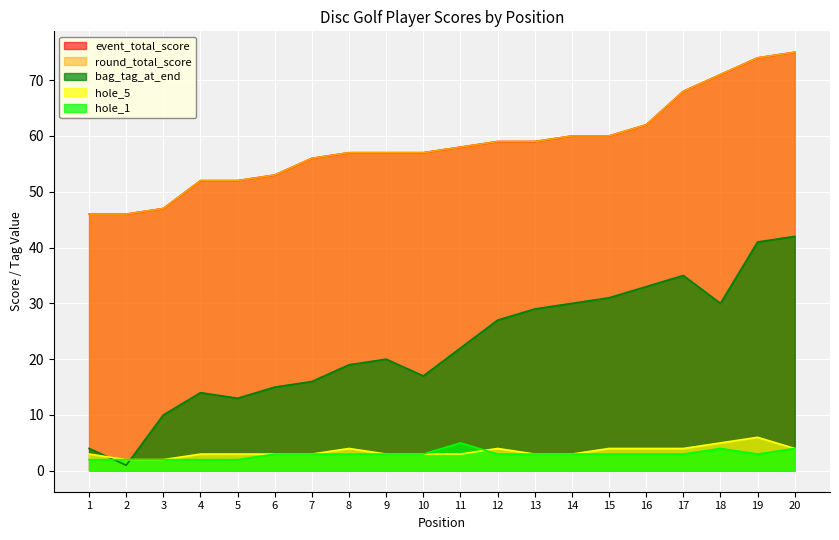

At which label does bag_tag_at_end first exceed 22?

12